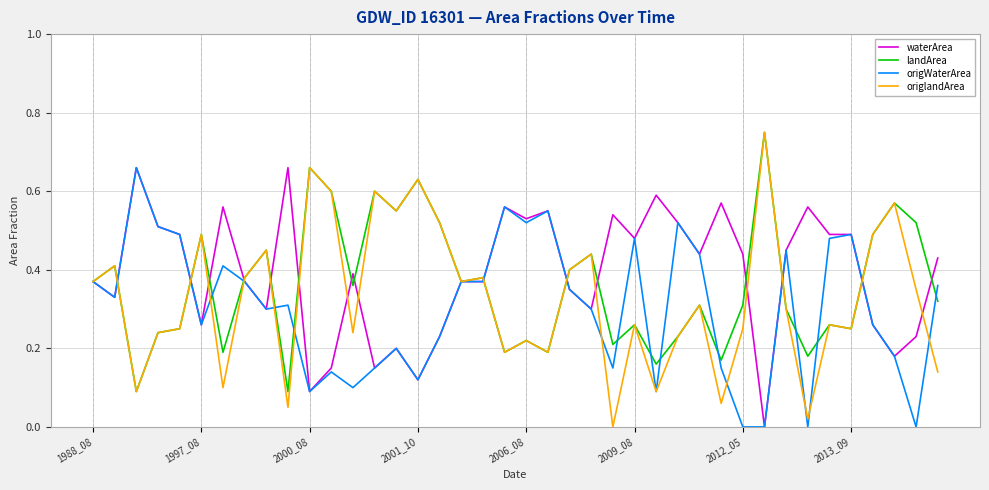

Which series has the widest spread of values?

origlandArea